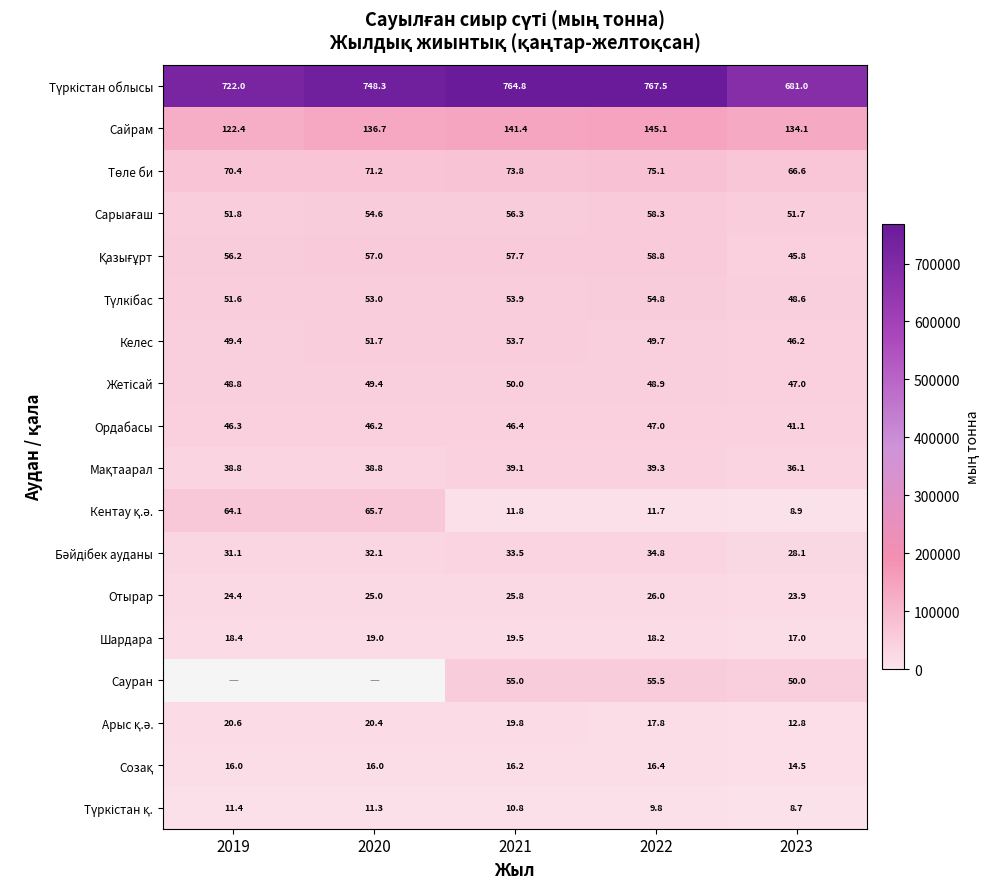

How many data points in Ордабасы are above 46337?

3